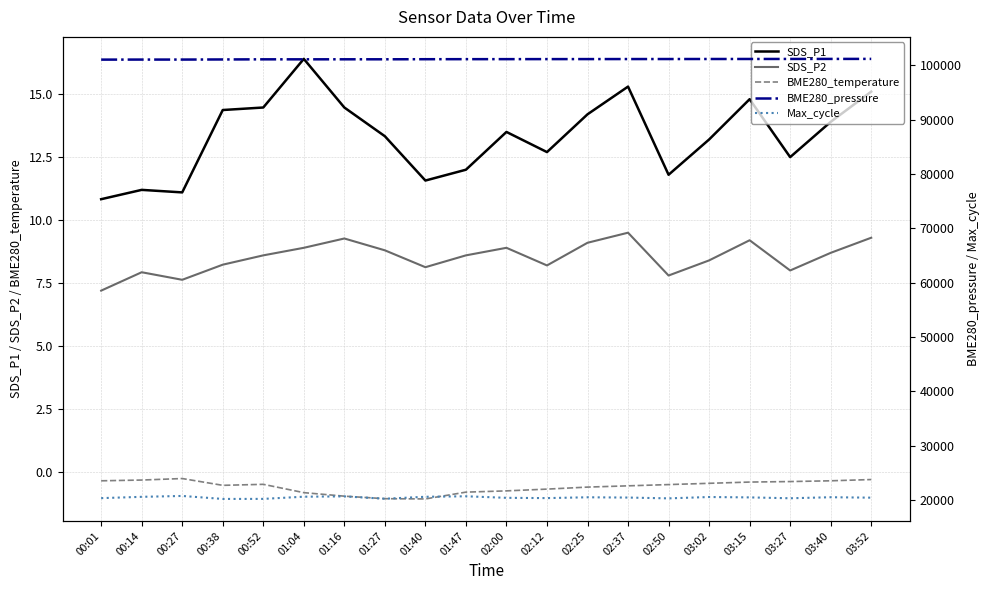

True or false: BME280_temperature and BME280_pressure intersect in this chart.

False